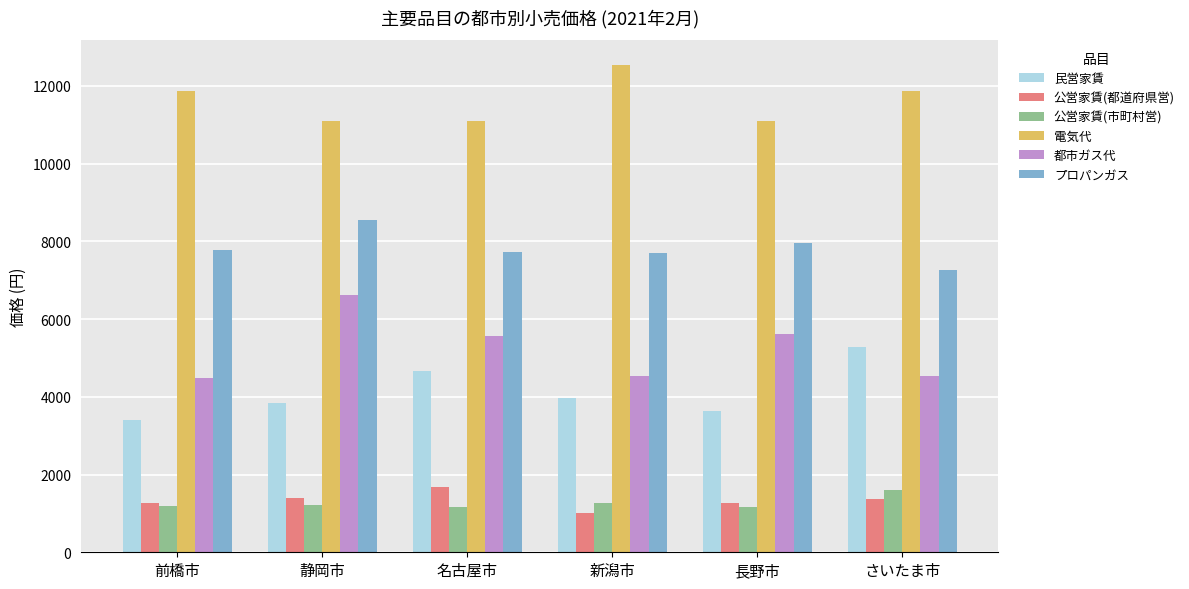

What is the sum of the 公営家賃(都道府県営) values at さいたま市 and 前橋市?

2648